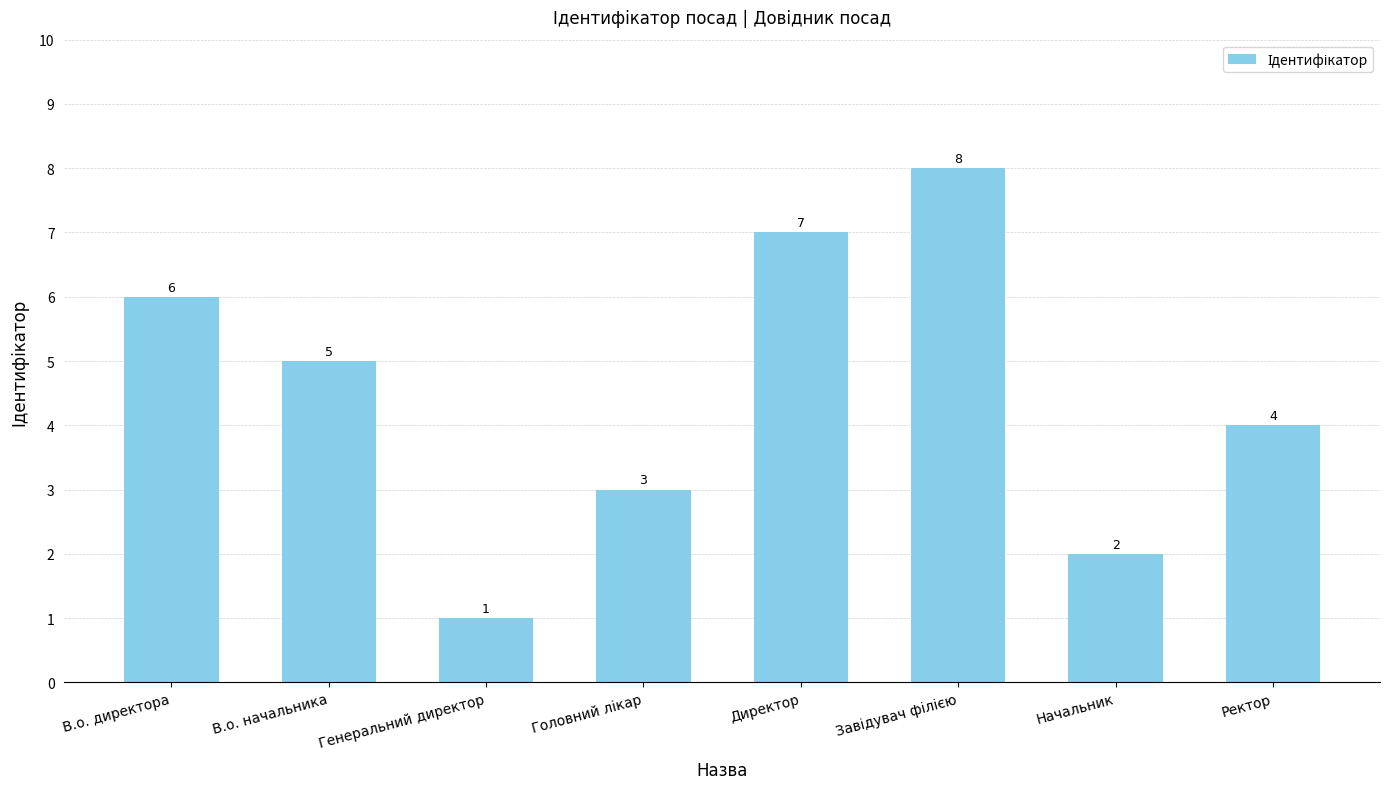

How many values are below 5?

4